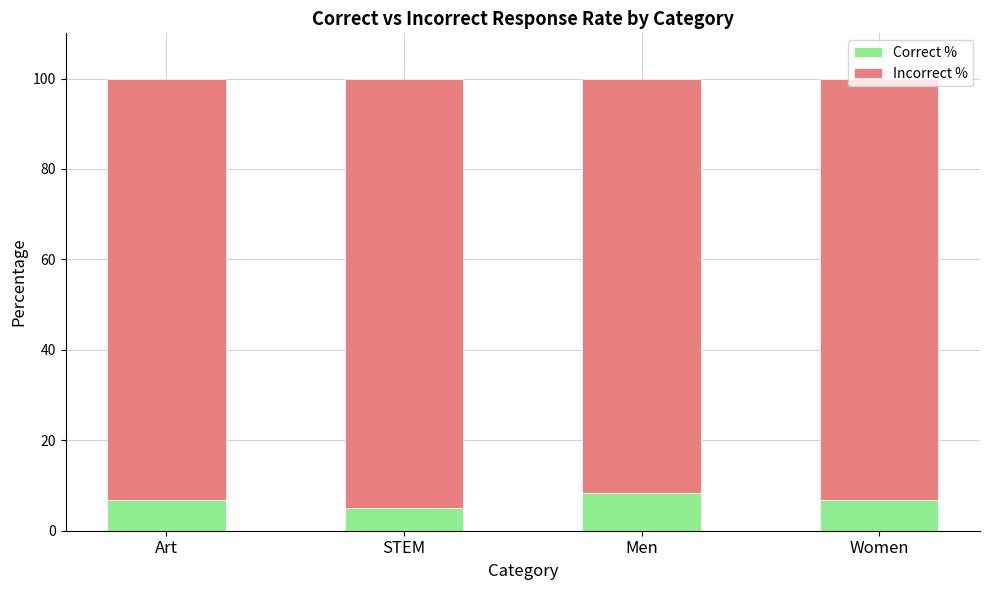

What is the sum of all Correct % values?

26.7